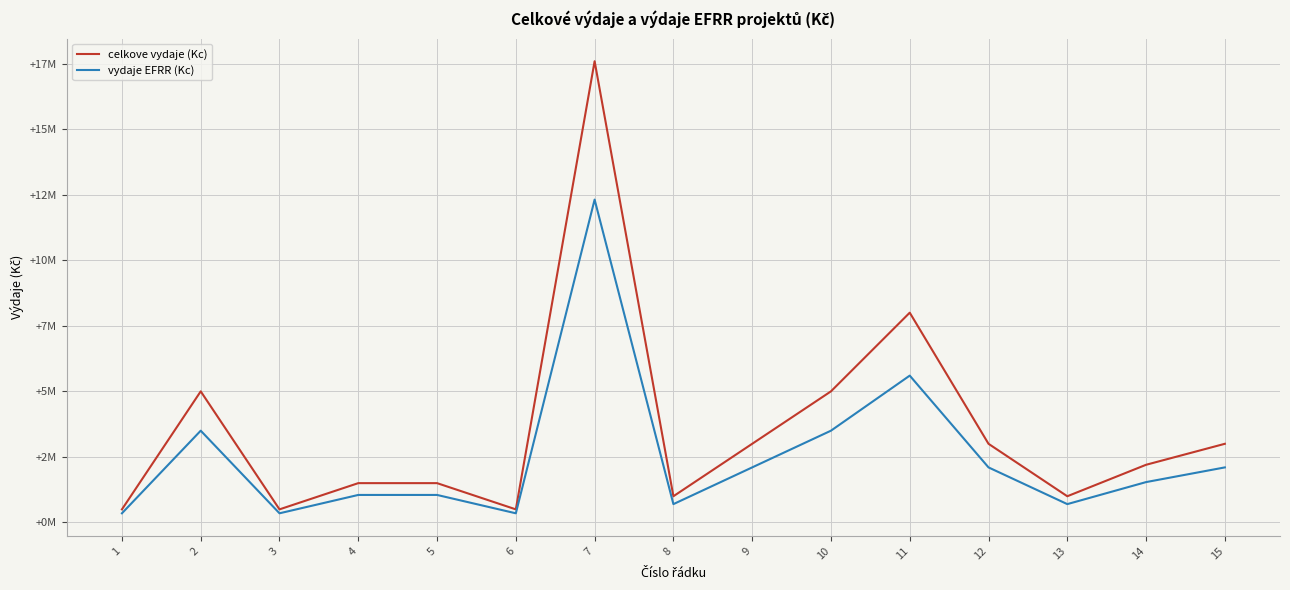

At which category is the sum across all series the highest?

7